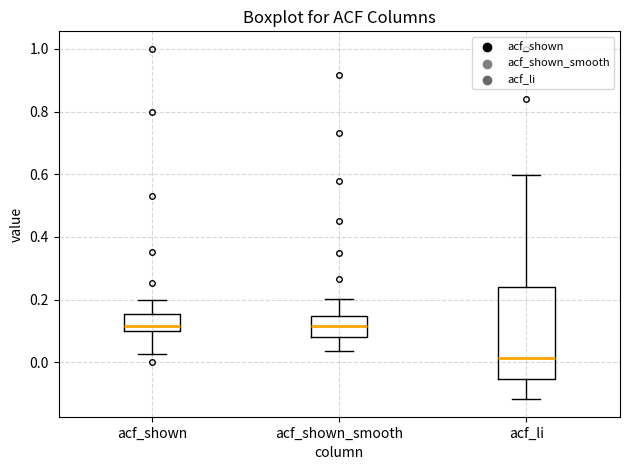

Reading left to right, transcribe this box plot: for each box, give where its median line is, the range the box spans, and where its two whiskers end, as read against the y-axis. The values are not printed on the chart, so give them approximately, as read against the axis.

acf_shown: median 0.12, box 0.10 to 0.16, whiskers 0.02 to 0.20
acf_shown_smooth: median 0.12, box 0.08 to 0.14, whiskers 0.04 to 0.20
acf_li: median 0.02, box -0.06 to 0.24, whiskers -0.12 to 0.60